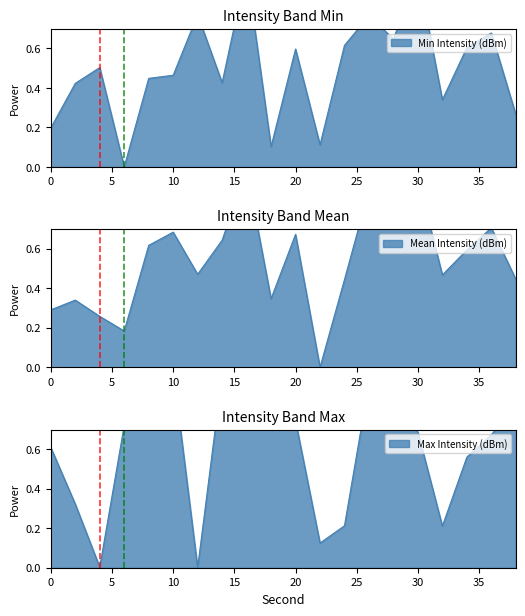

What value does the Max Intensity (dBm) series have at 2?

0.3